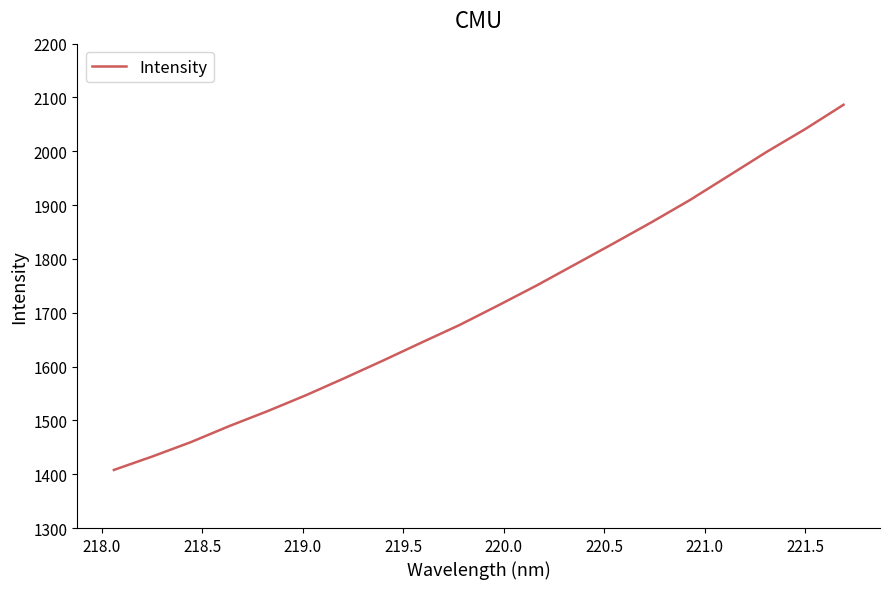

What is the maximum value shown in the chart?

2086.5